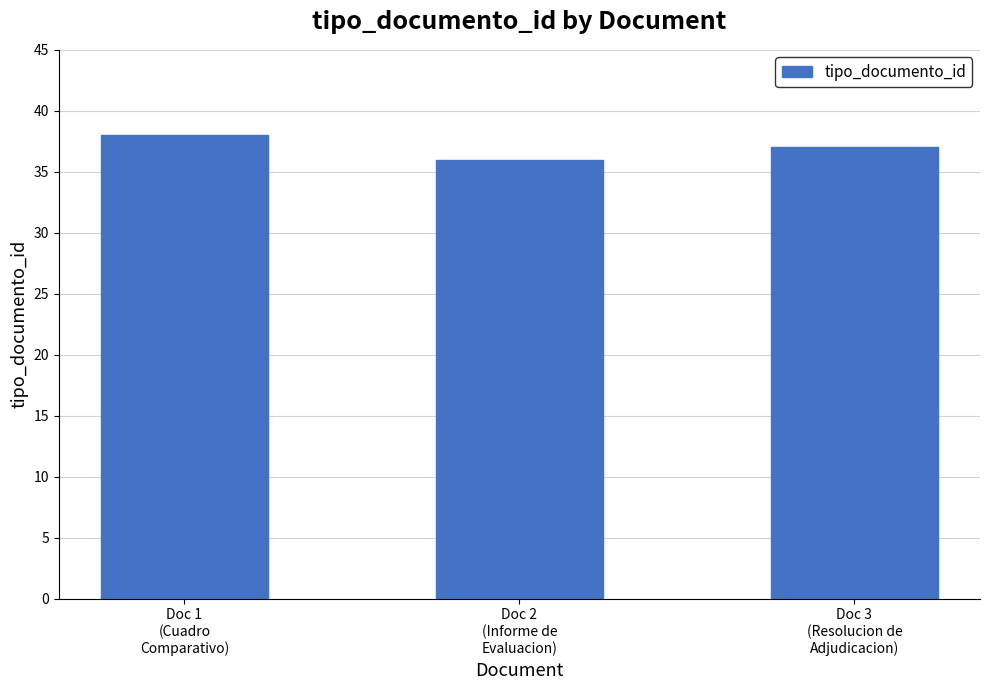

What is the value of the 3rd bar from the left?

37